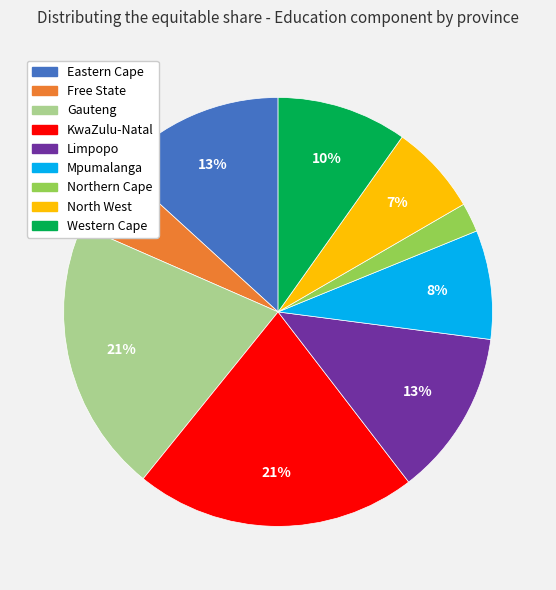

Between Eastern Cape and Free State, which is larger?

Eastern Cape